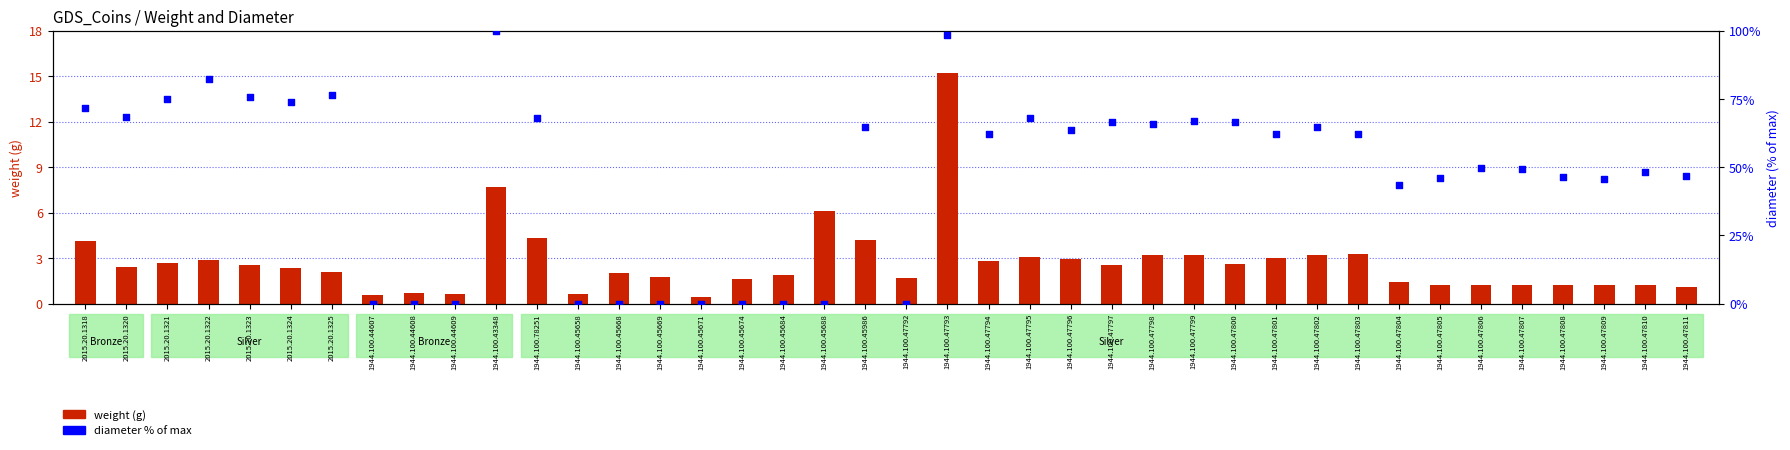

At how many categories does at least one series exceed 58?

21